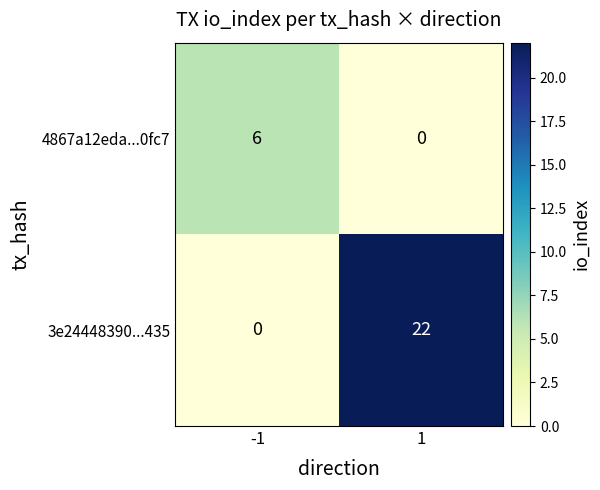

Which series changed the most between -1 and 1?

3e24448390...435